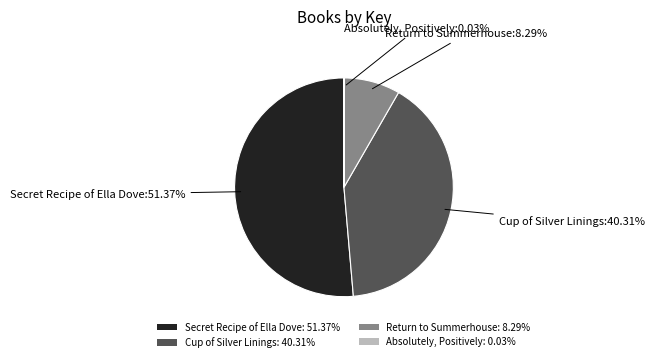

Does Cup of Silver Linings: 40.31% account for over 50% of the chart?

No